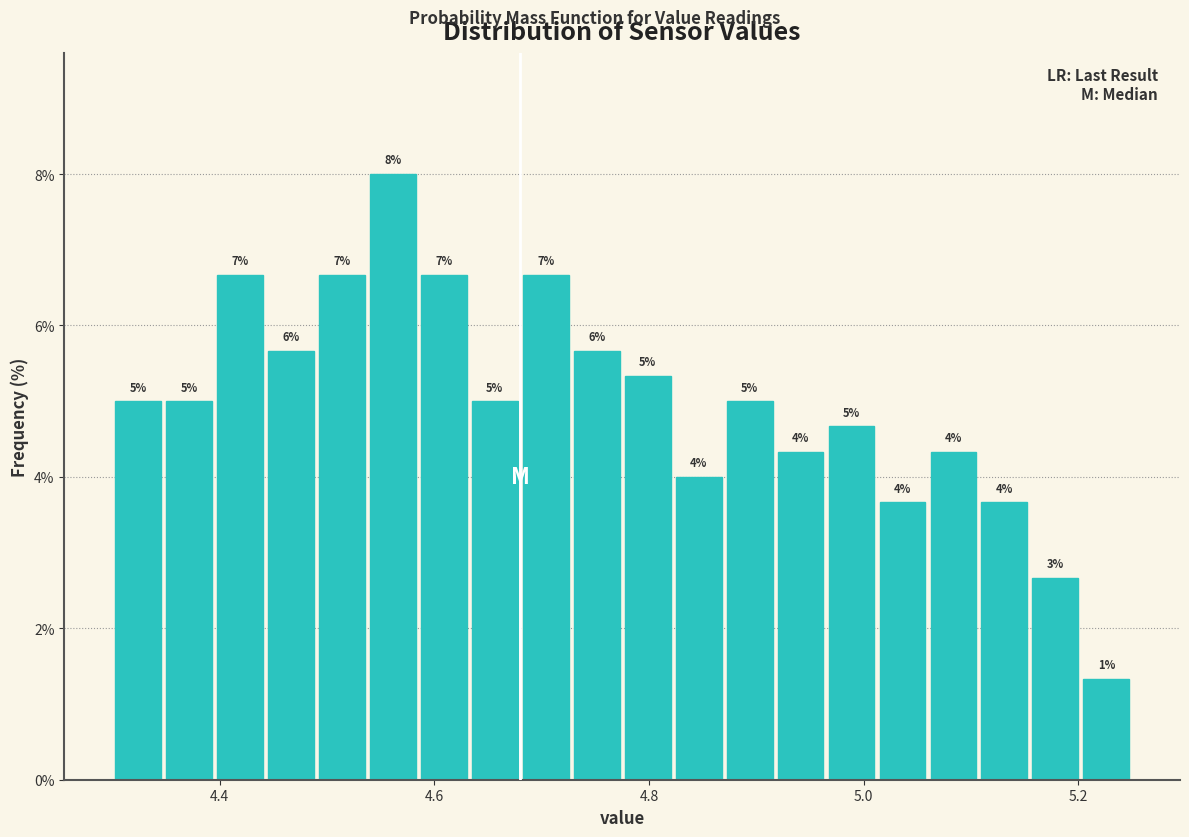

Around what value on the x-axis is the tallest bar? Give the approximate position of its centre, as read against the axis.

4.56